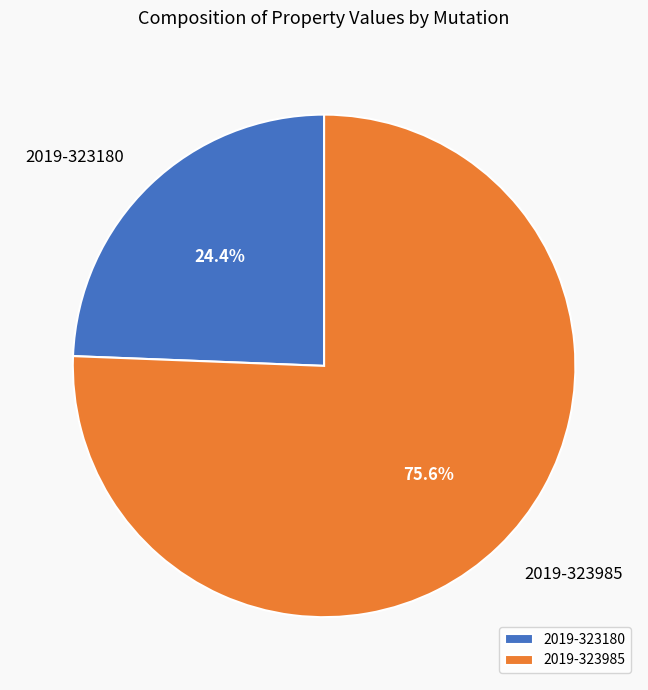

What percentage is the 2019-323985 slice, to the nearest percent?

76%